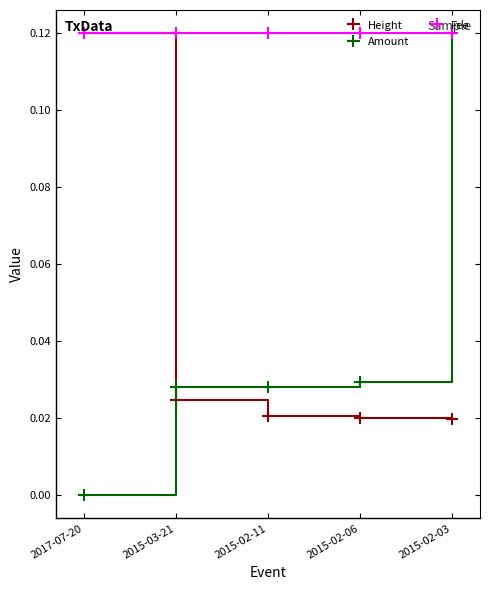

The value of Fee at 2015-02-03 is 0.2. True or false?

False